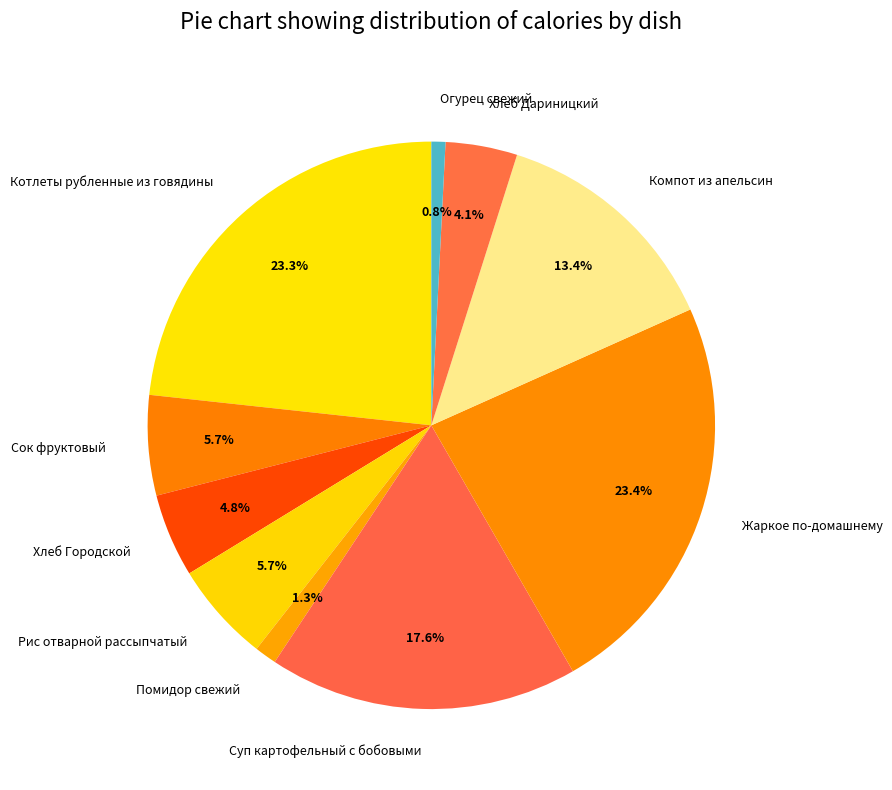

True or false: Огурец свежий accounts for 11% of the total.

False